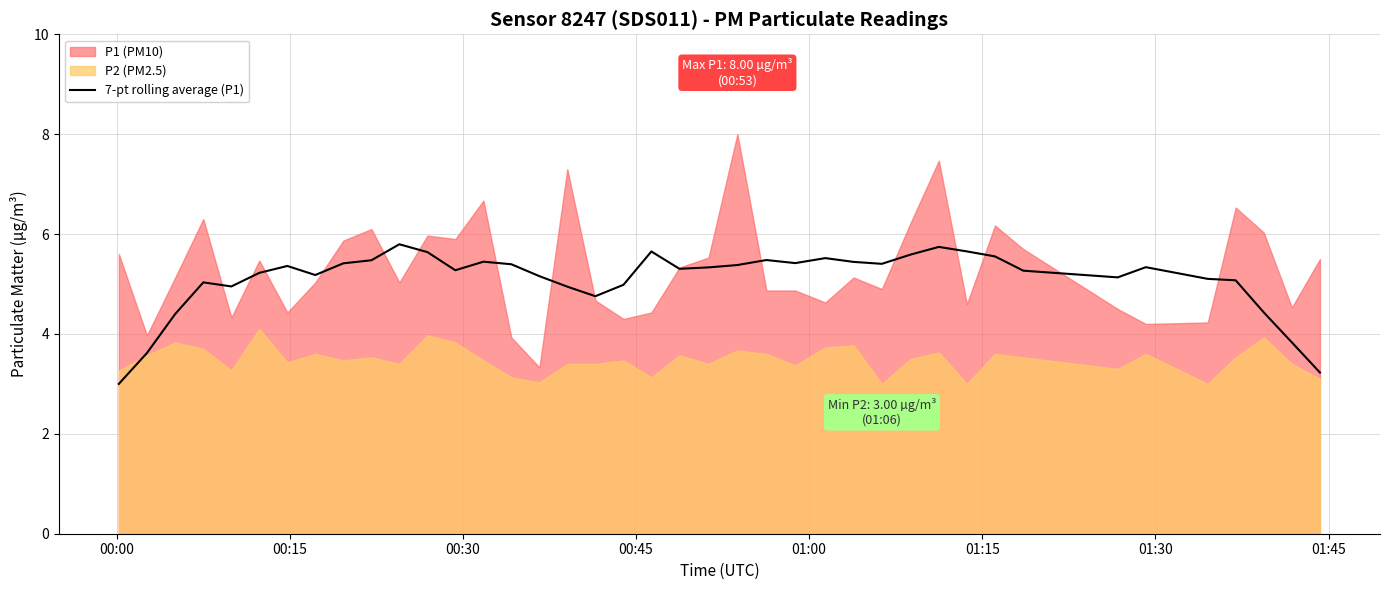

Is it true that the value at 01:30 is 9.2?

False